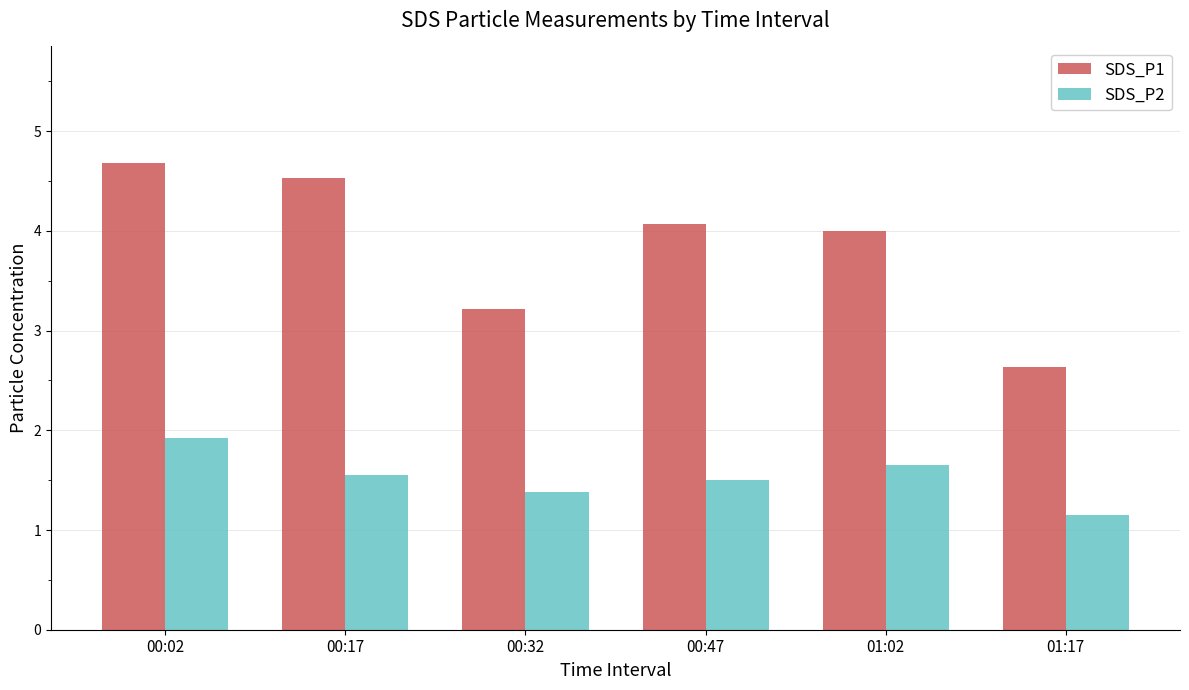

At which category is the sum across all series the highest?

00:02